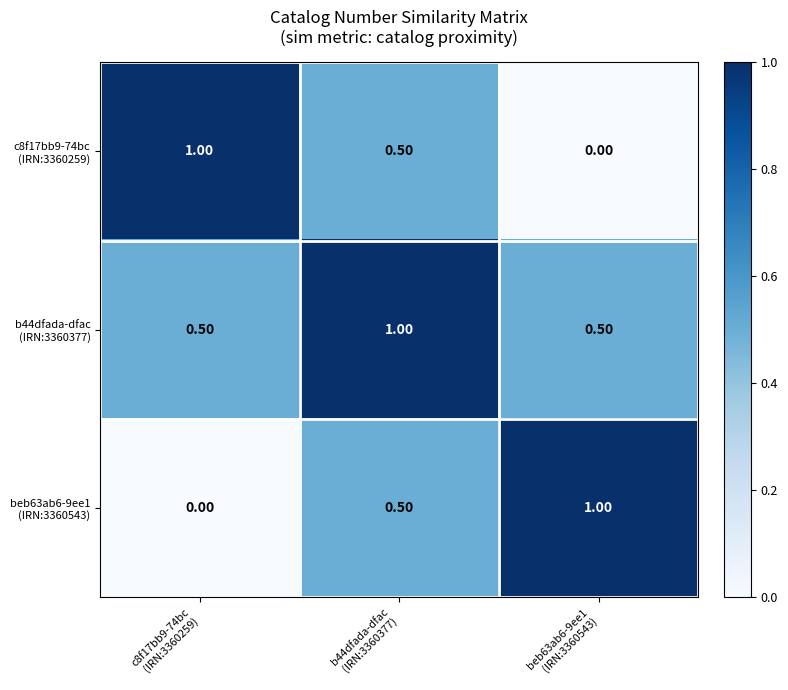

At how many categories does at least one series exceed 0?

3